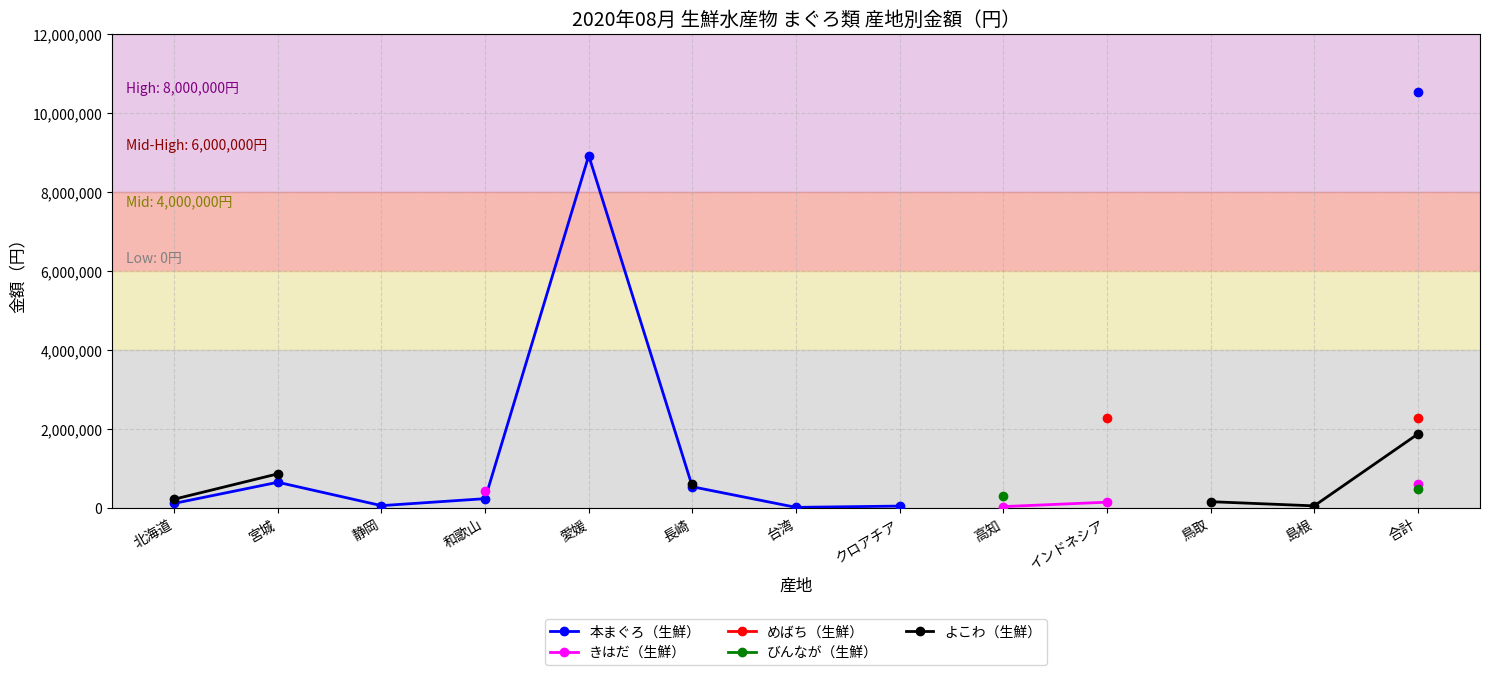

How many lines are shown in the chart?

5